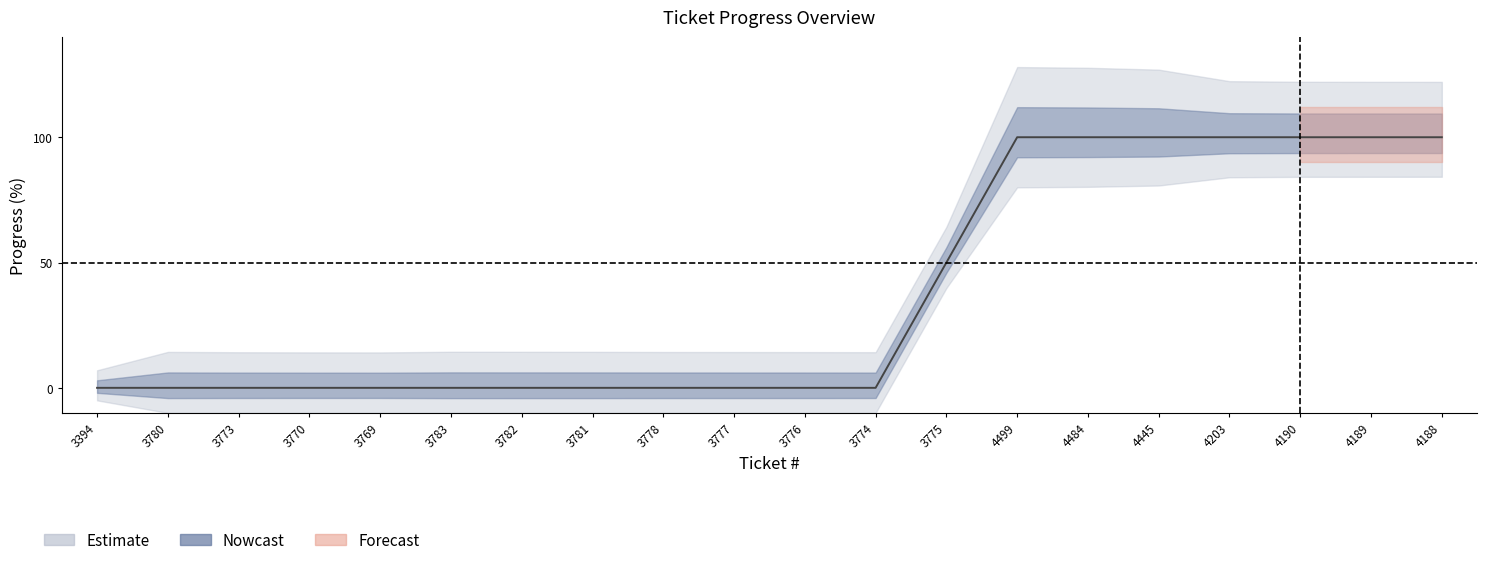

What is the value of the 17th point from the left?

100